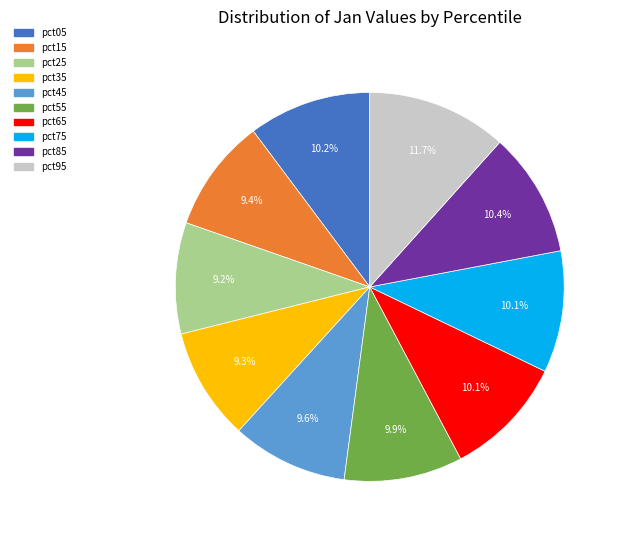

What percentage is the pct25 slice, to the nearest percent?

9%